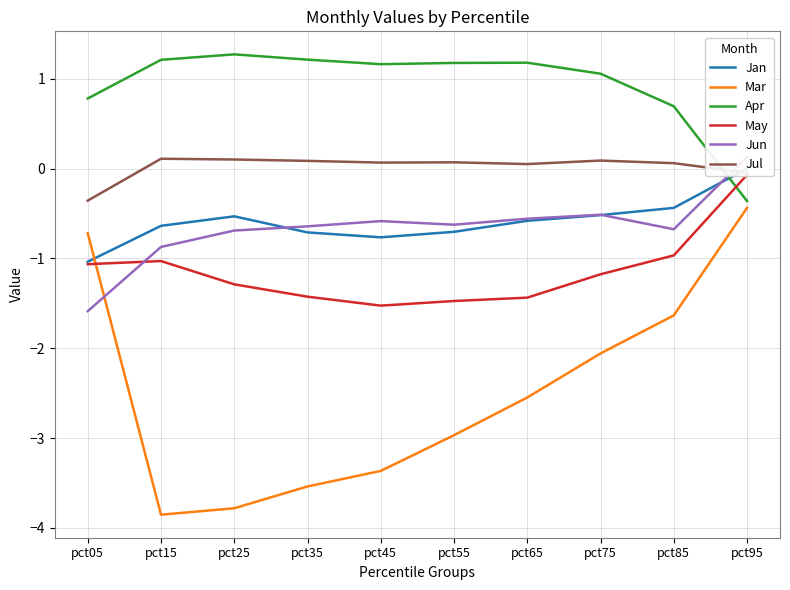

How many lines are shown in the chart?

6